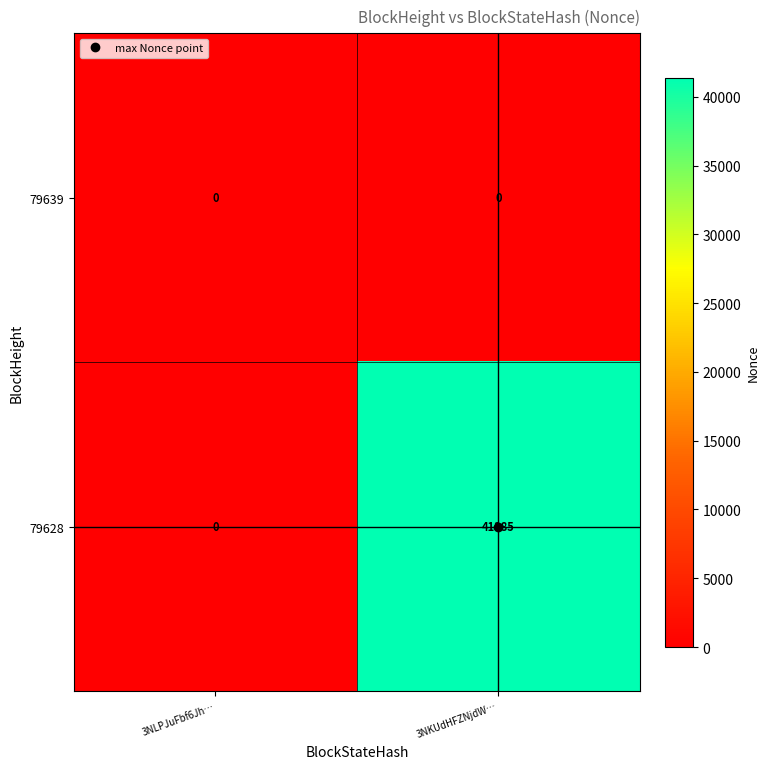

What is the total value across all series at 3NKUdHFZNjdW…?

41385